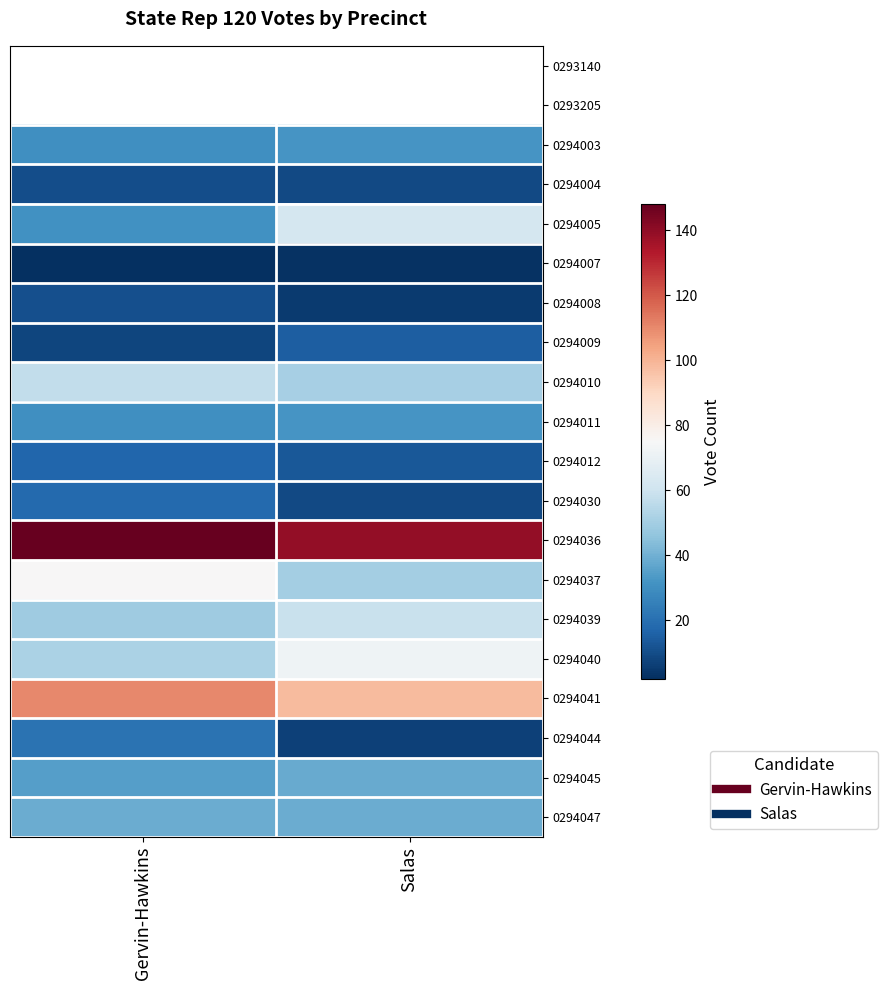

How many distinct data groups are displayed?

20